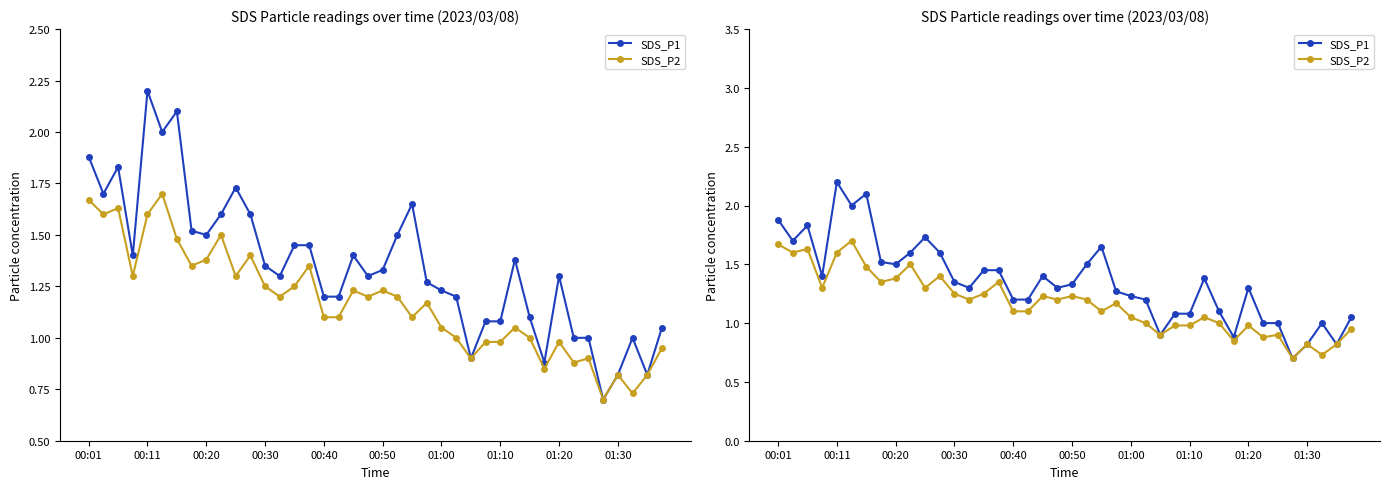

Between 28 and 10, which is larger?

10